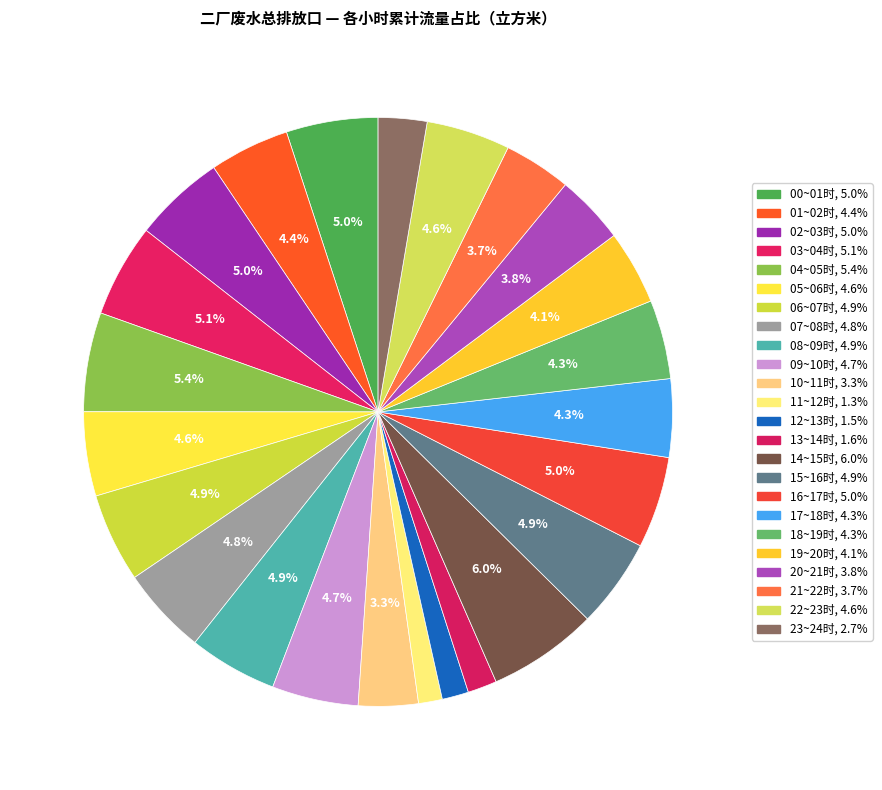

What is the largest slice in the pie chart?

14~15时